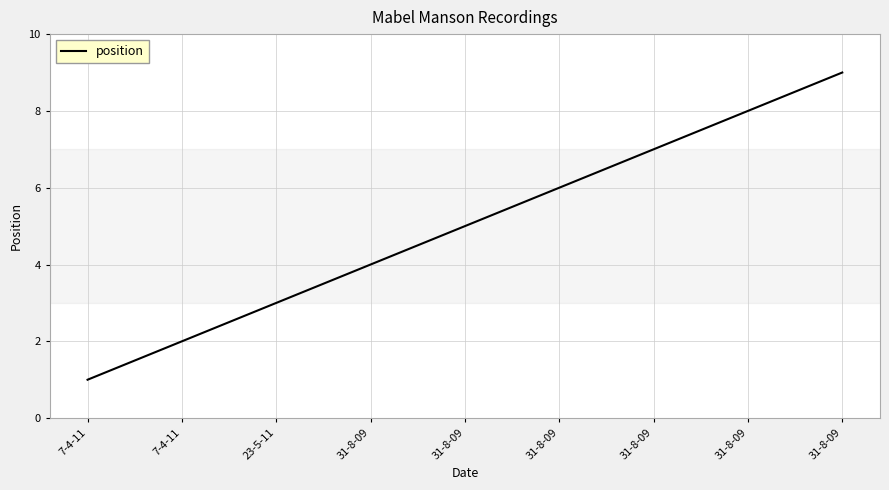

What is the sum of all values?

45